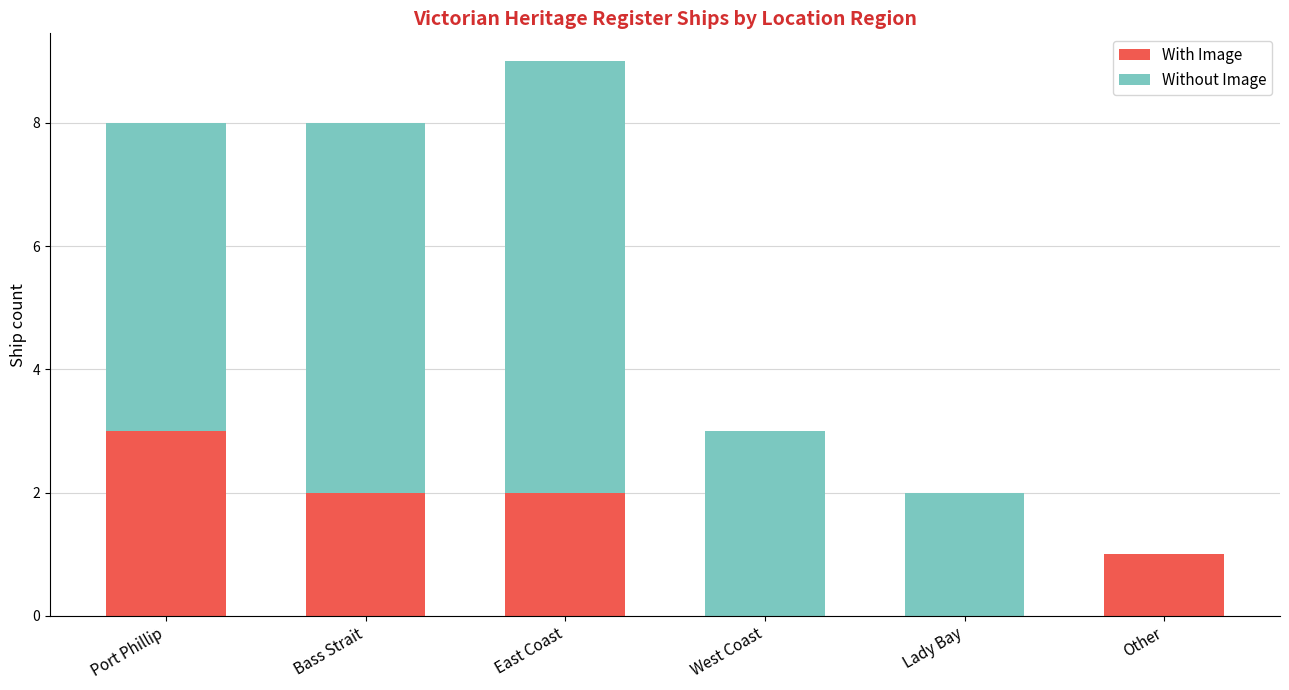

What is the sum of the With Image values at East Coast and Other?

3